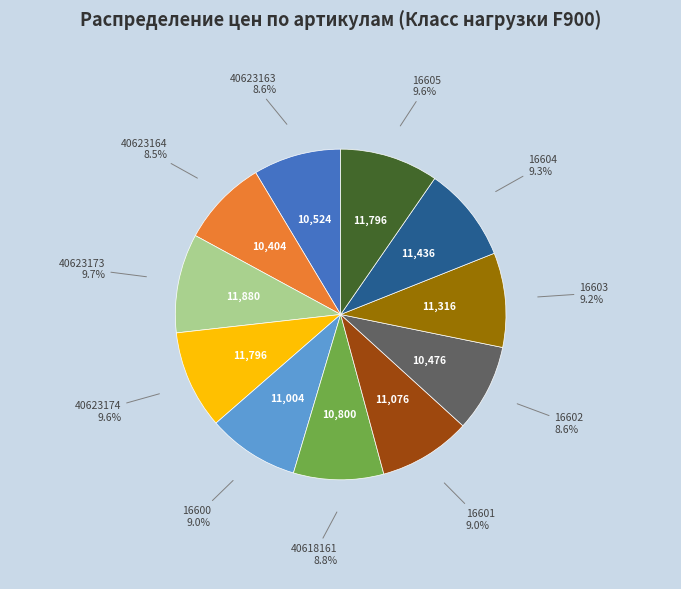

Combined, what portion of the pie is 16603 and 40623173?

18.9%